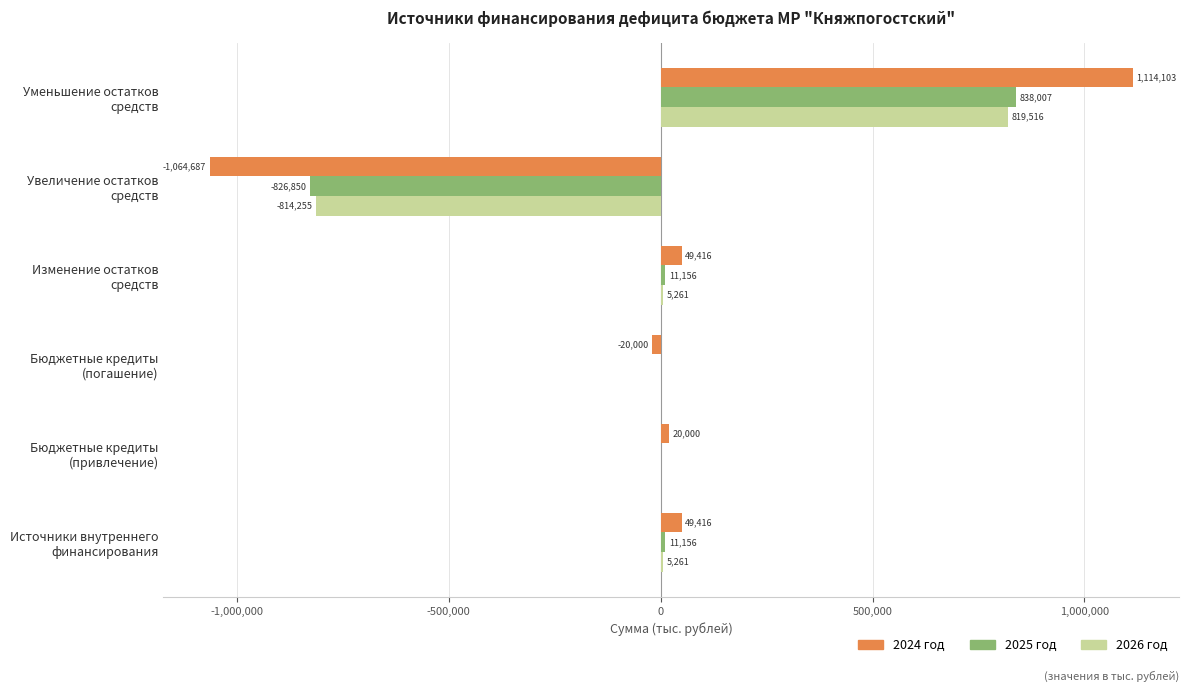

What is the maximum value shown in the chart?

1114102.8